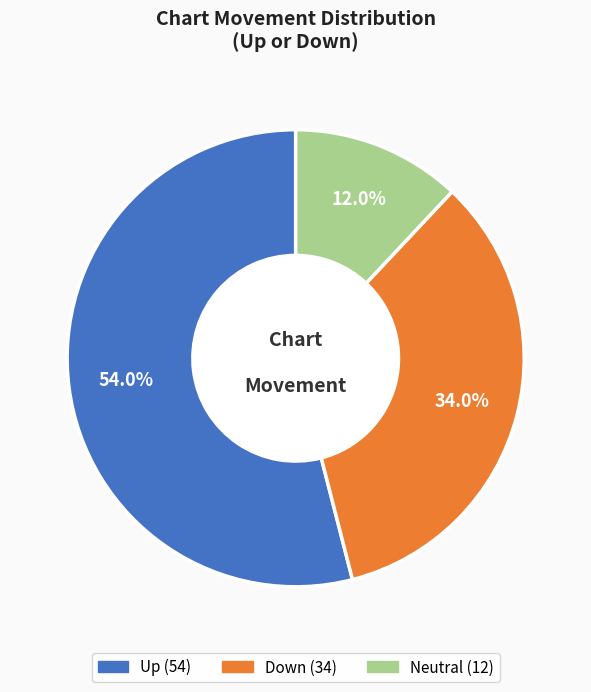

Is there any slice that represents more than half of the pie?

Yes